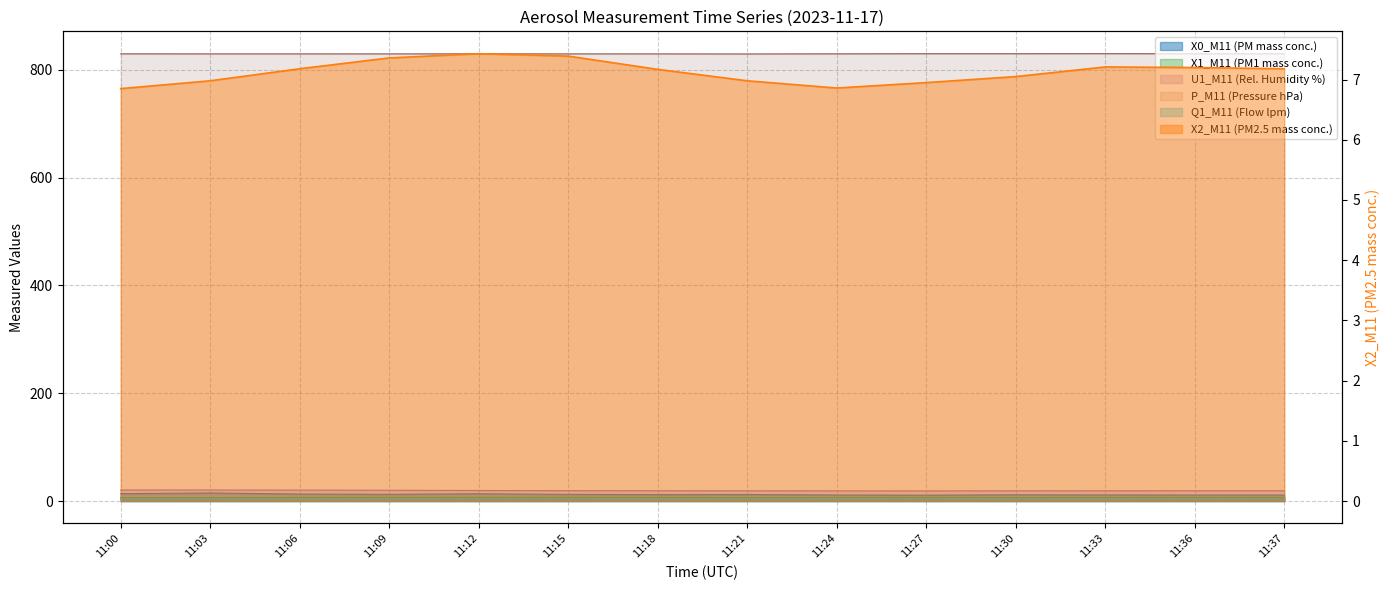

Where is the first local minimum for P_M11 (Pressure hPa)?

11:21